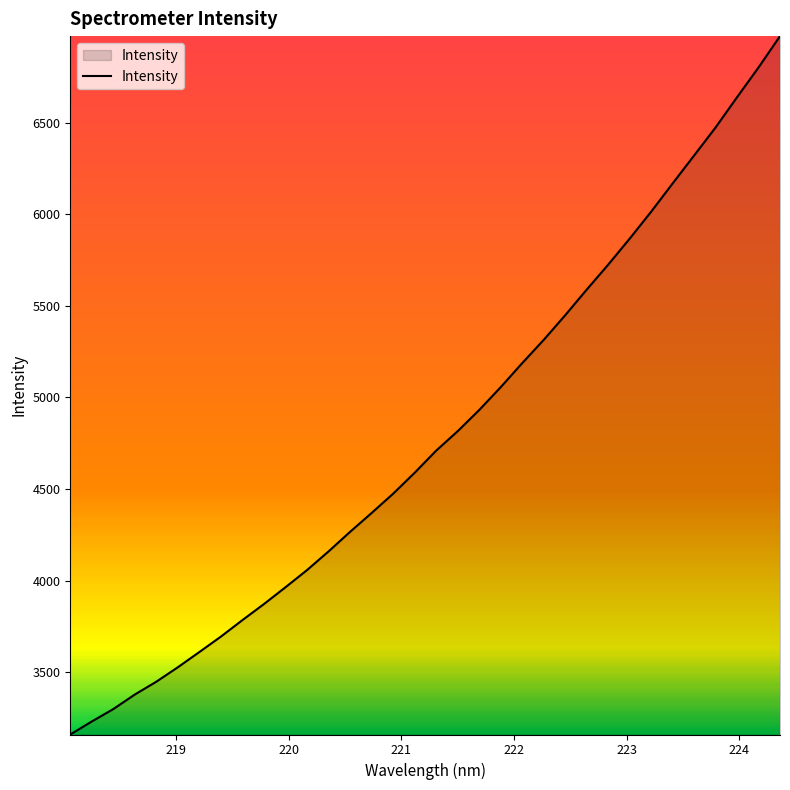

What is the smallest value displayed?

3159.4